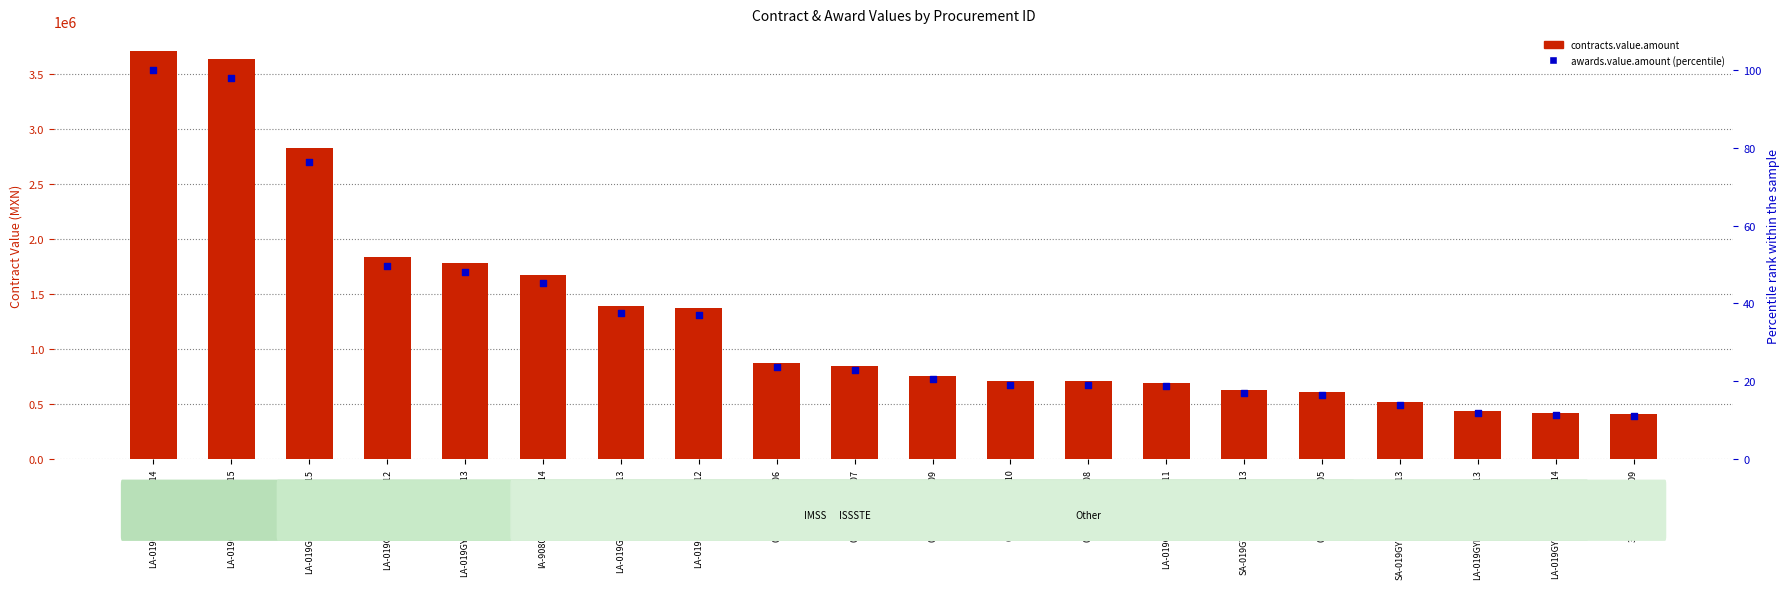

Which series contains the highest Y value?

contracts.value.amount